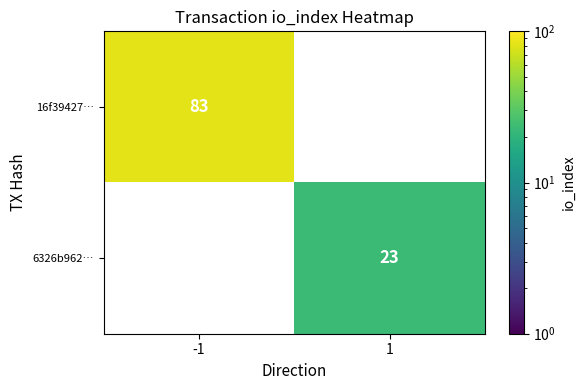

Is the value of 16f39427… at -1 greater than the value of 6326b962… at 1?

Yes